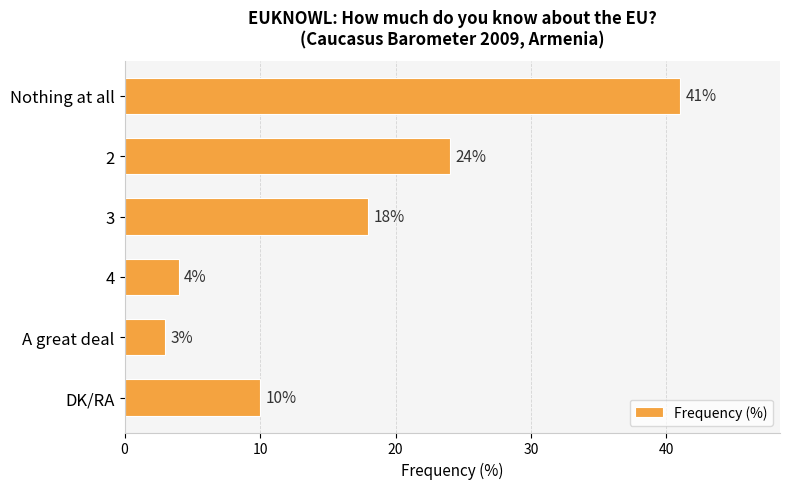

How many bars are there in total?

6